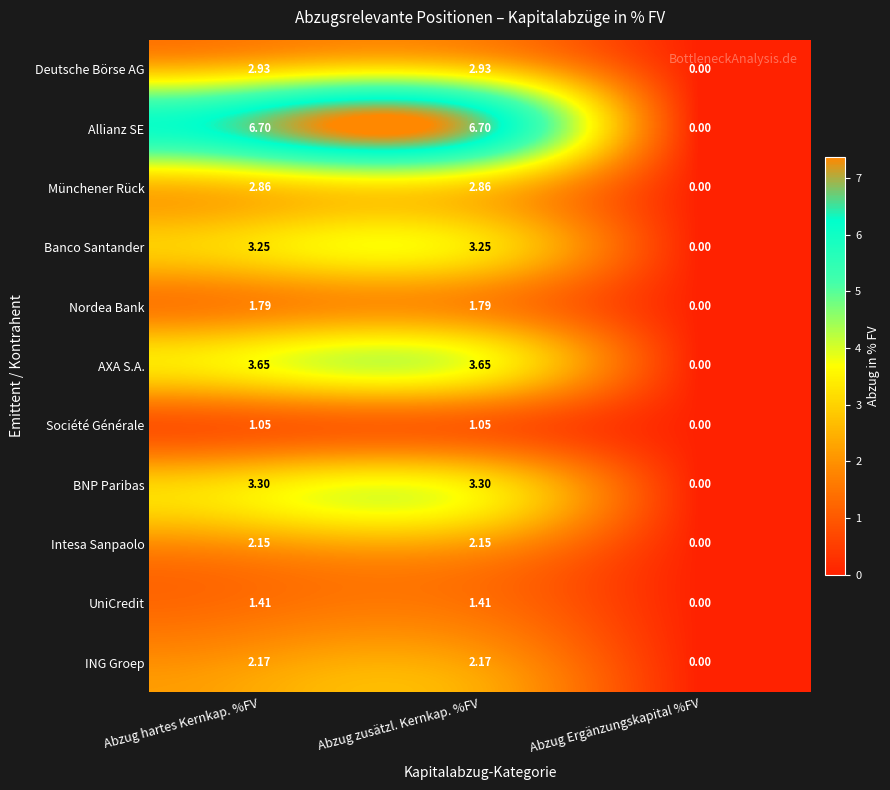

How many data points in Intesa Sanpaolo are above 2?

2